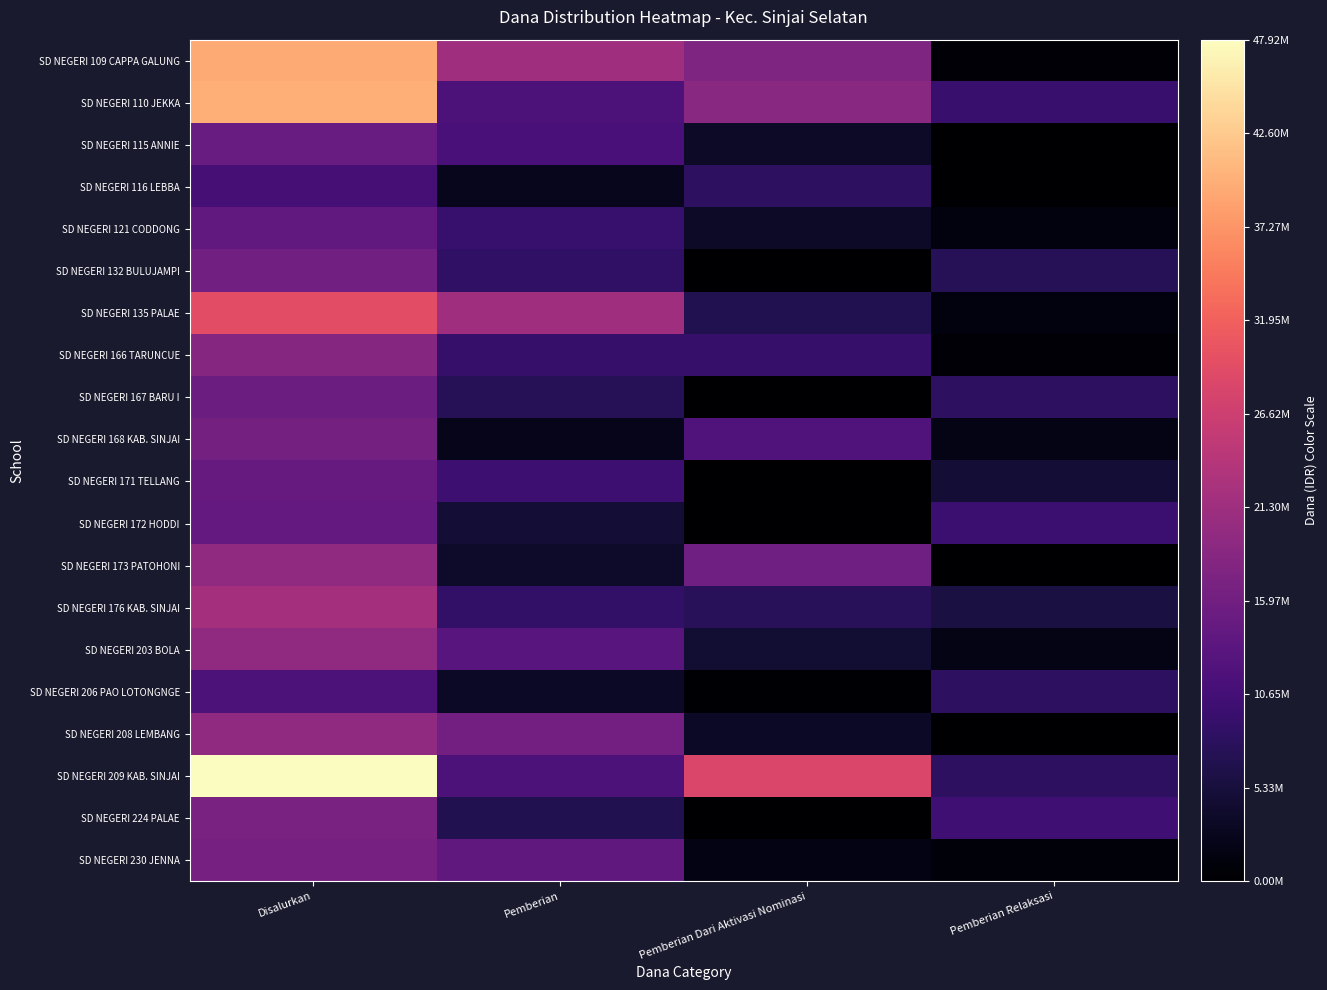

Which series has the largest total across all categories?

SD NEGERI 209 KAB. SINJAI